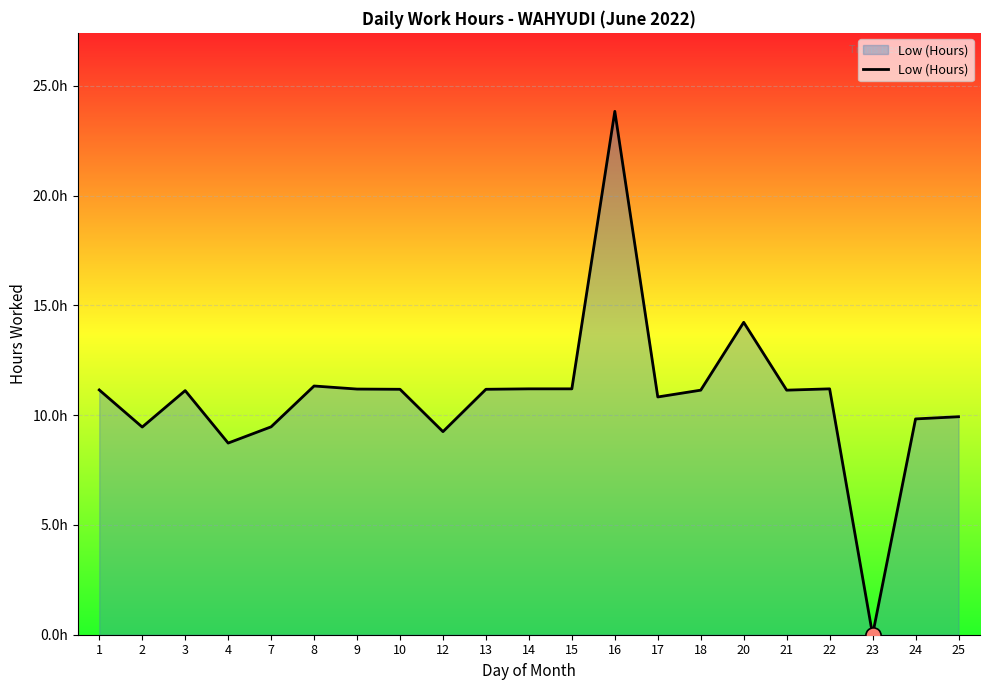

What is the ratio of the value at 7 to the value at 1?

0.8